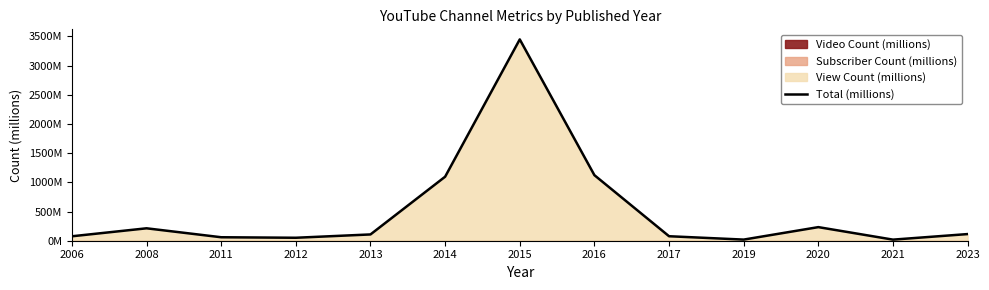

Approximately how many times larger is the value at 2020 compared to 2012?

4.6